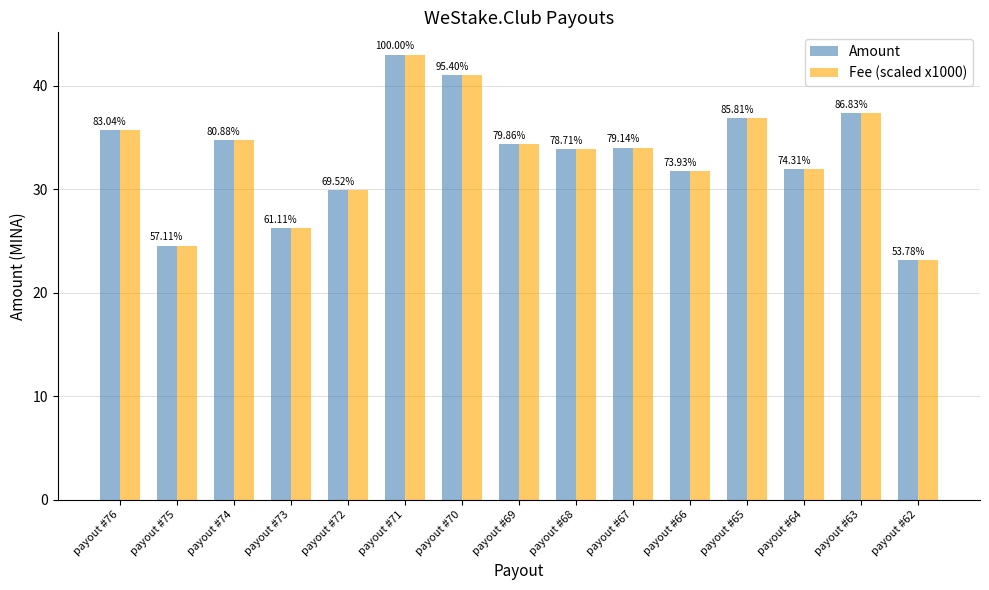

How many bars are there in each group?

2